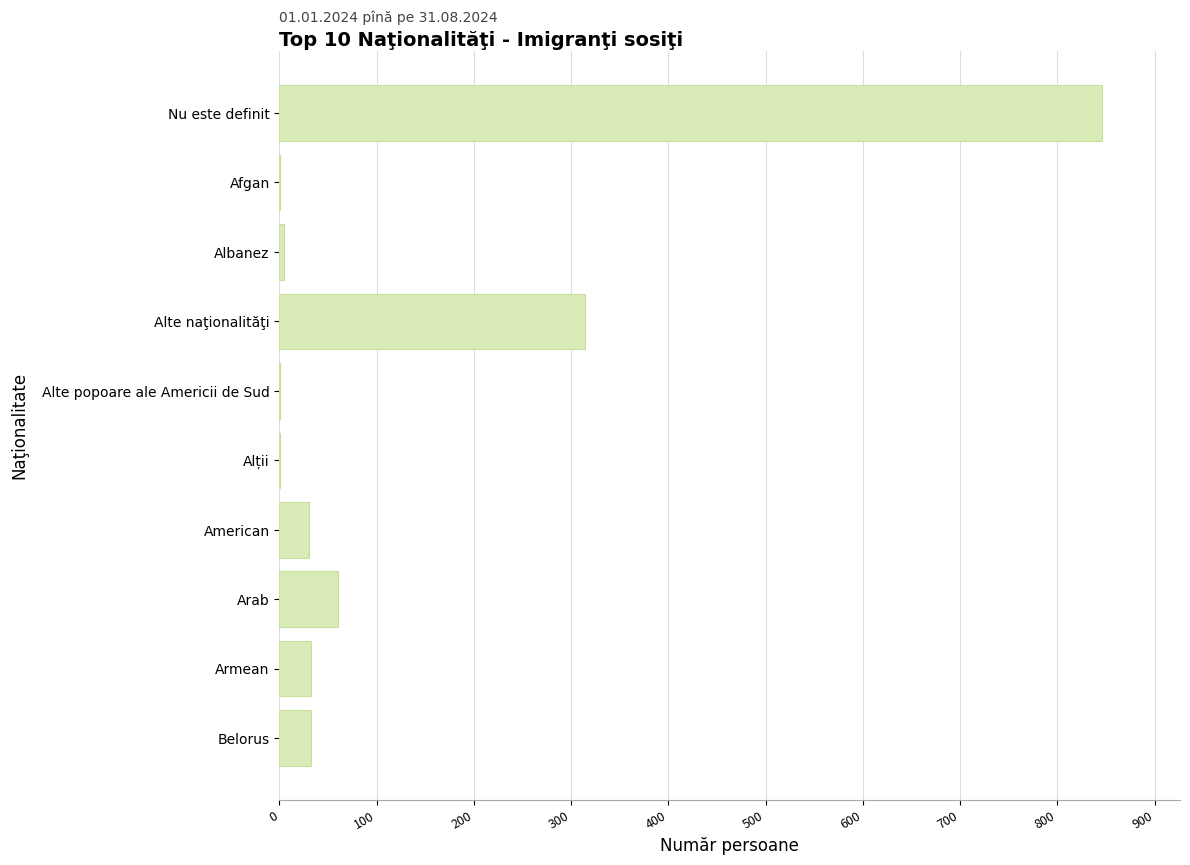

Which label corresponds to the largest value in the chart?

Nu este definit